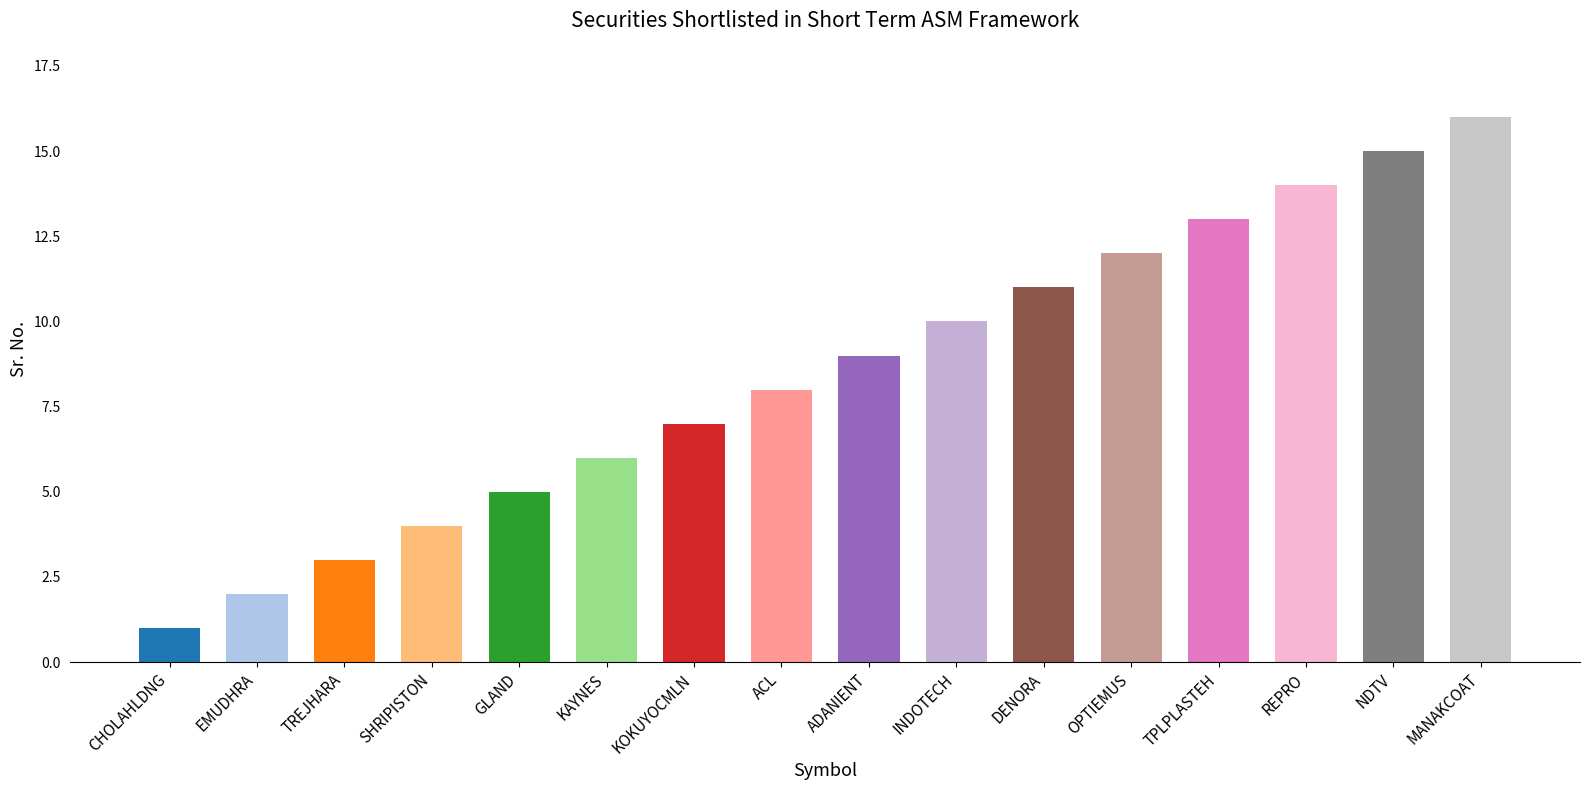

What is the sum of all values?

136